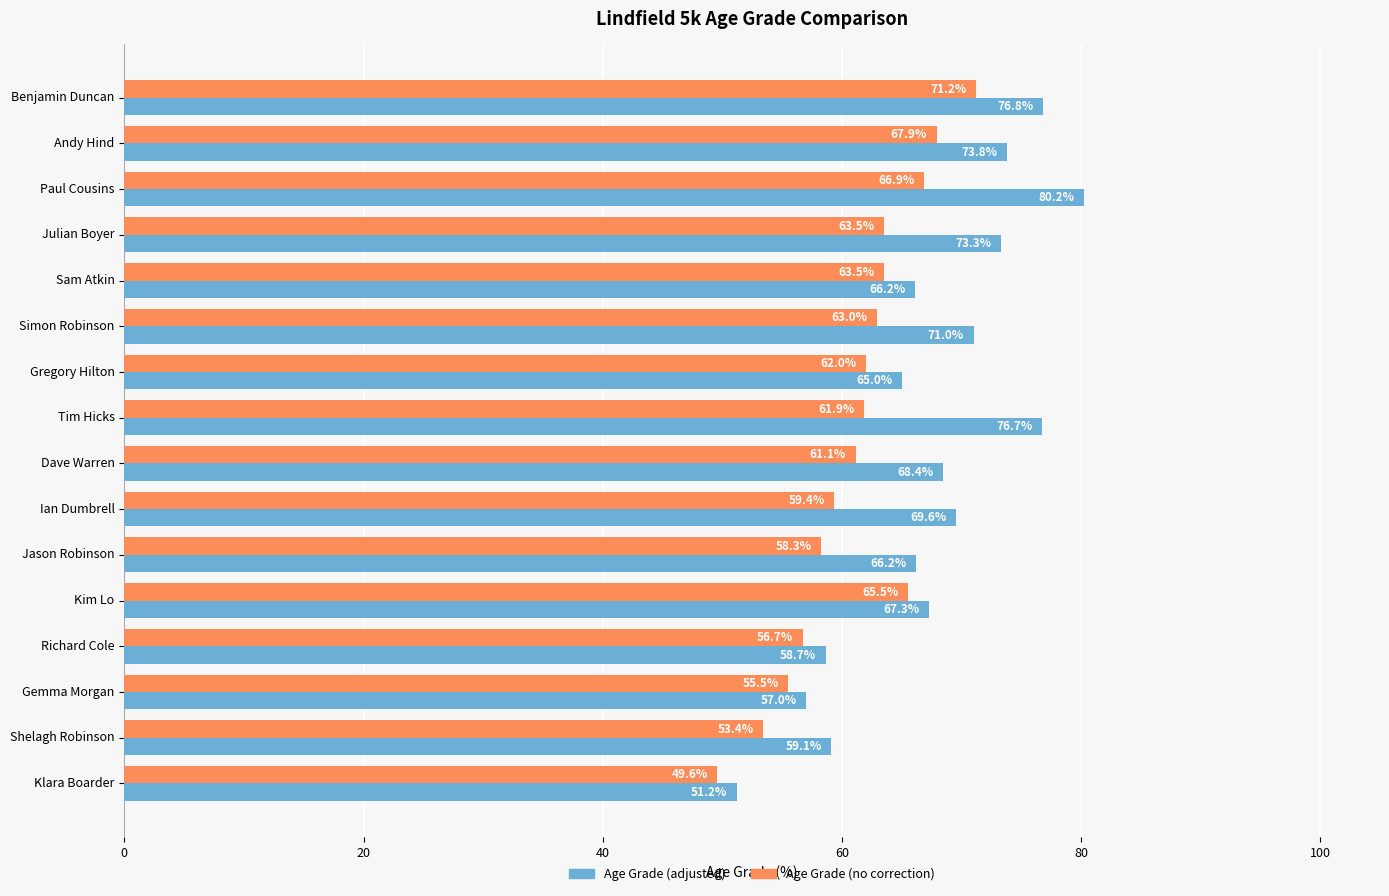

Which series has the largest total across all categories?

Age Grade (adjusted)